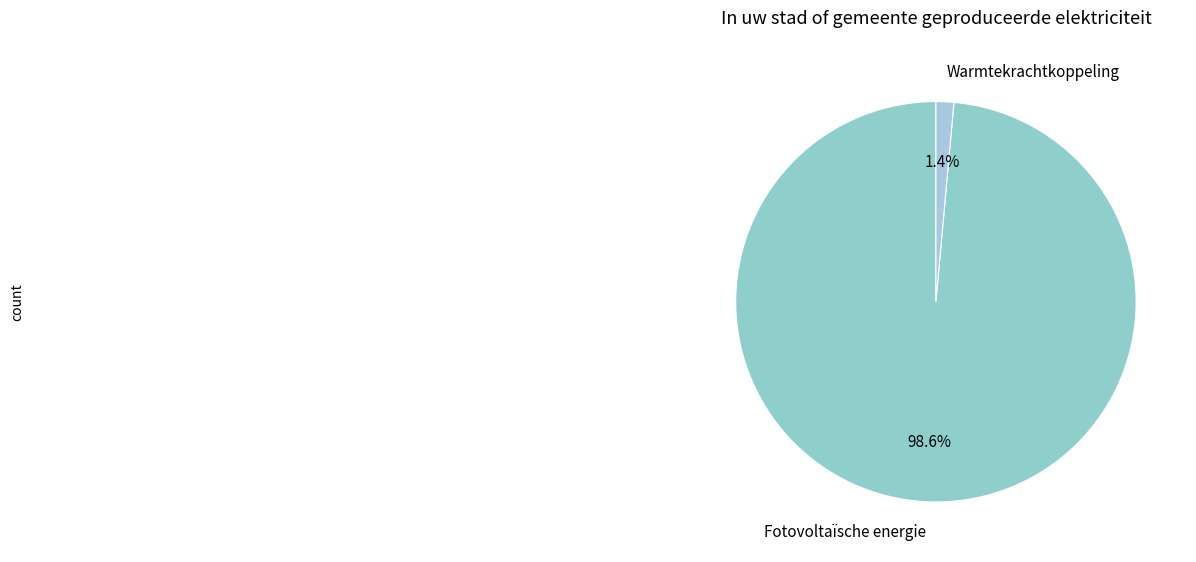

Which slice is the smallest?

Warmtekrachtkoppeling